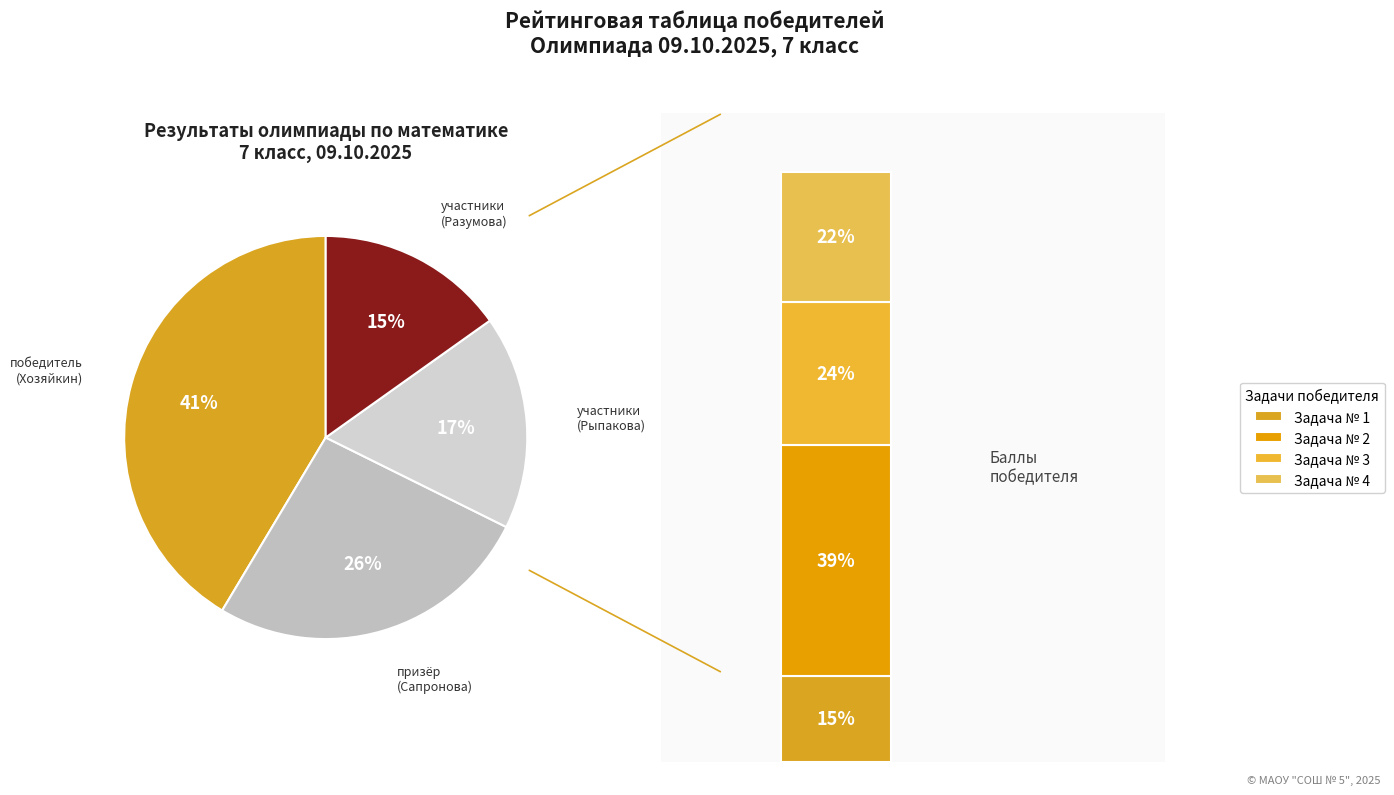

What is the largest slice in the pie chart?

Хозяйкин Д.И. (победитель)